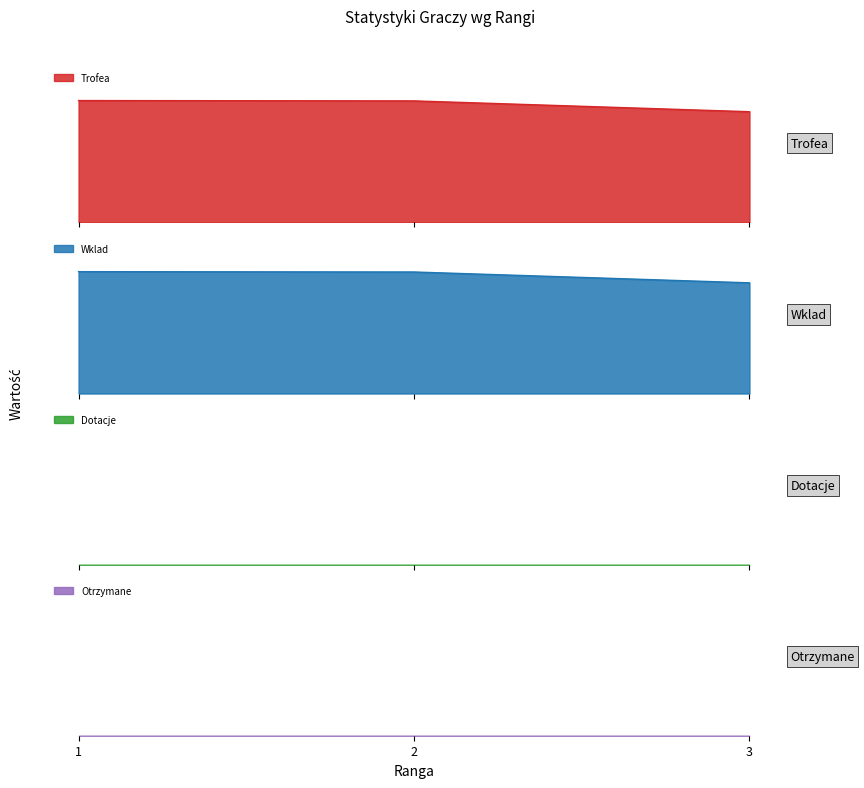

What is the value of the Trofea point at the 1st from the left?

5150